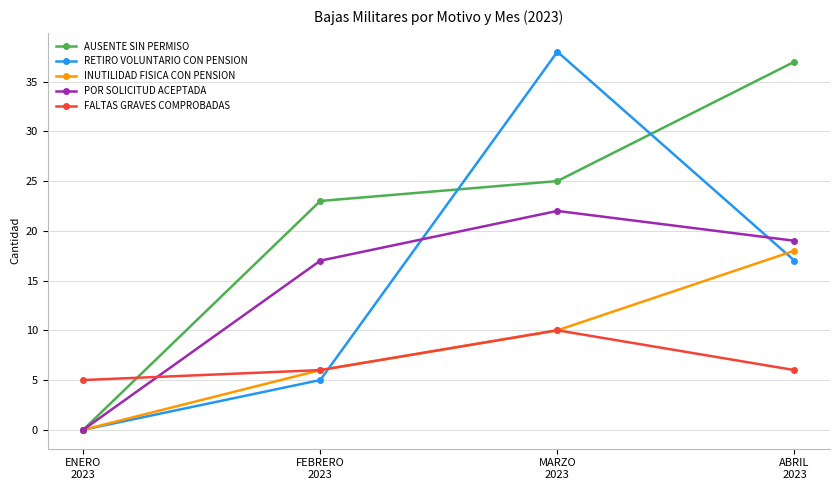

True or false: FALTAS GRAVES COMPROBADAS has more than 2 interior local peaks.

False